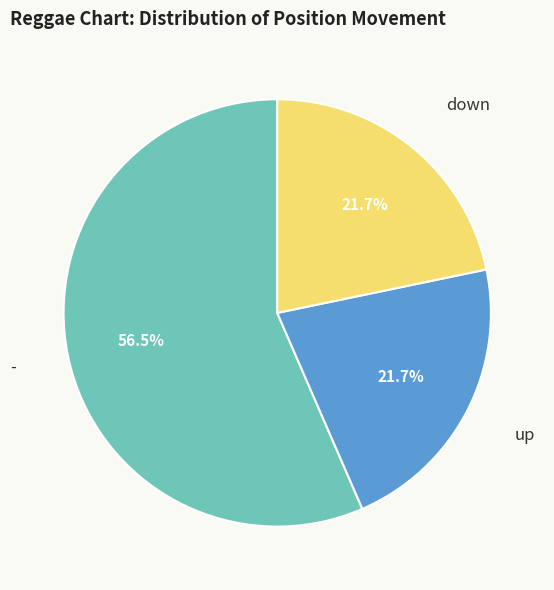

Count the number of slices in the pie.

3